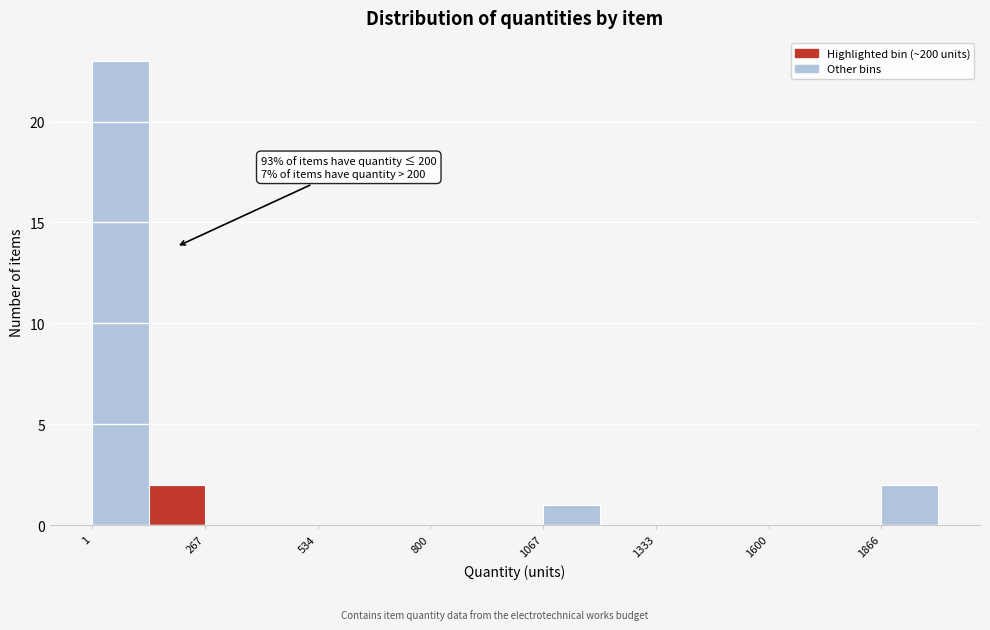

Read against the x-axis, roughly where is the centre of the tallest bar?

50